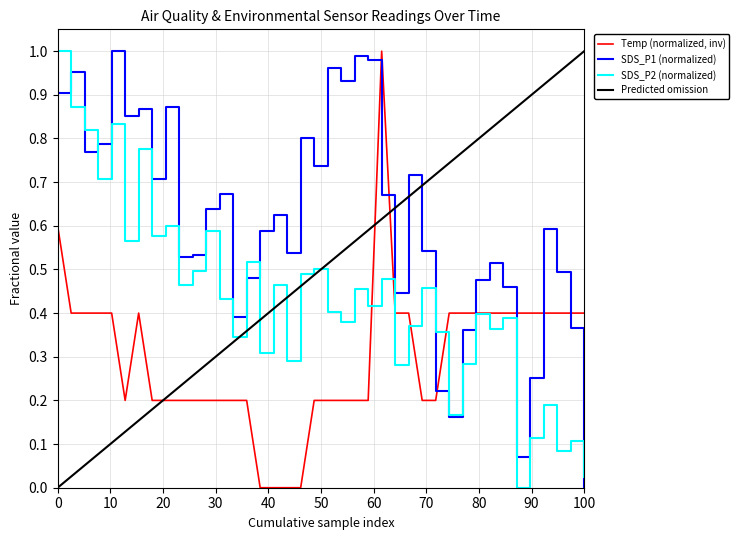

Which series has the largest total across all categories?

SDS_P1 (normalized)